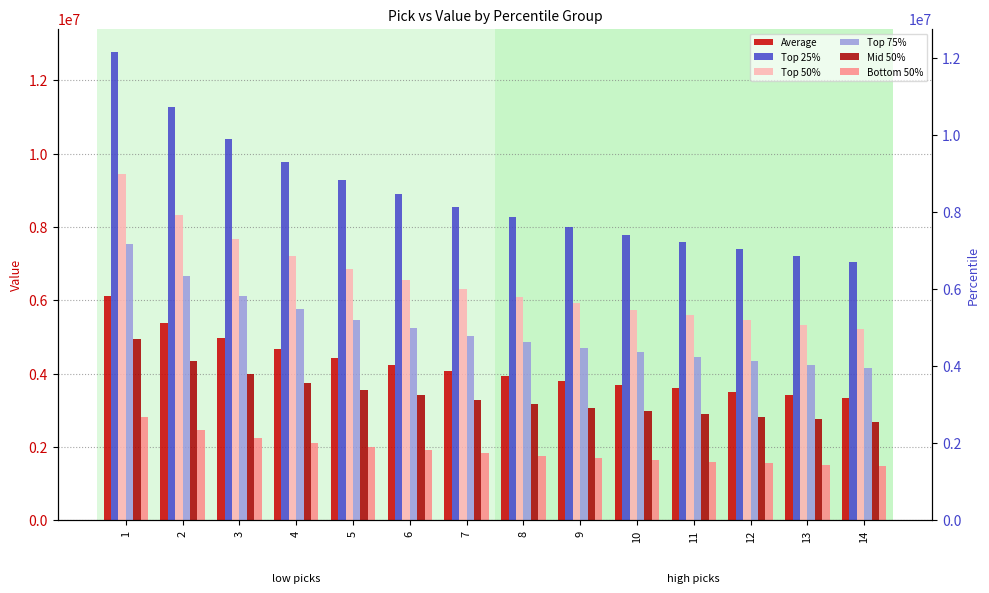

Rank the series at 5 from lowest to highest value.

Bottom 50%, Mid 50%, Average, Top 75%, Top 50%, Top 25%